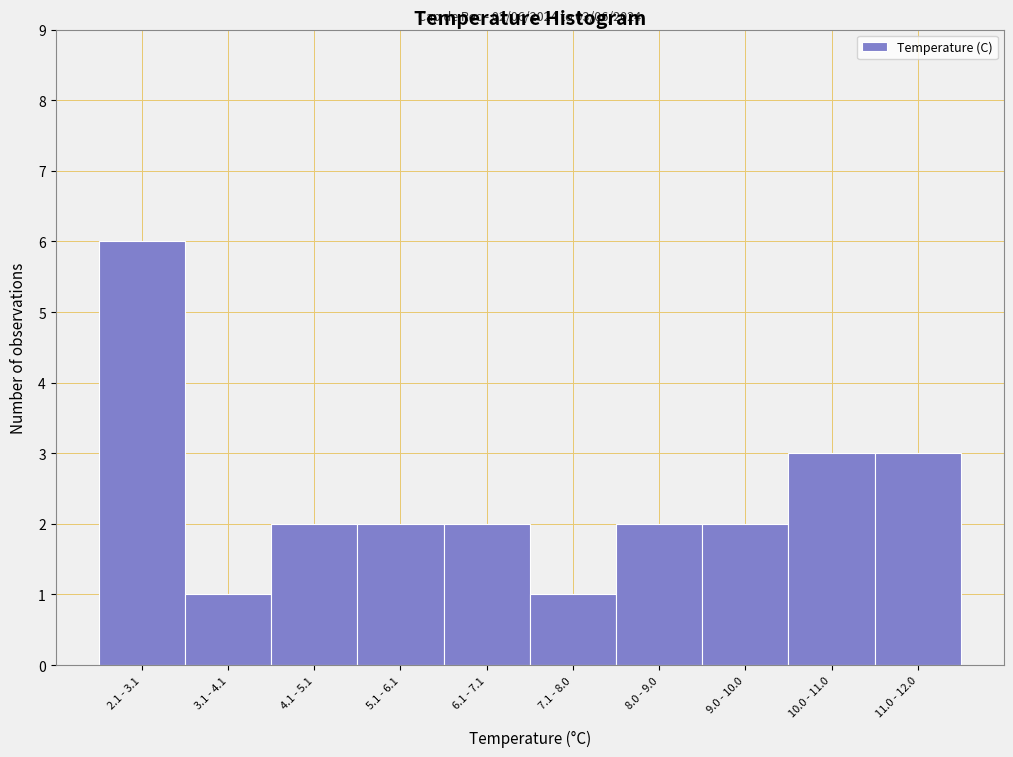

Reading left to right, list all the values displayed in this chart.

2.1 - 3.1=6	3.1 - 4.1=1	4.1 - 5.1=2	5.1 - 6.1=2	6.1 - 7.1=2	7.1 - 8.0=1	8.0 - 9.0=2	9.0 - 10.0=2	10.0 - 11.0=3	11.0 - 12.0=3